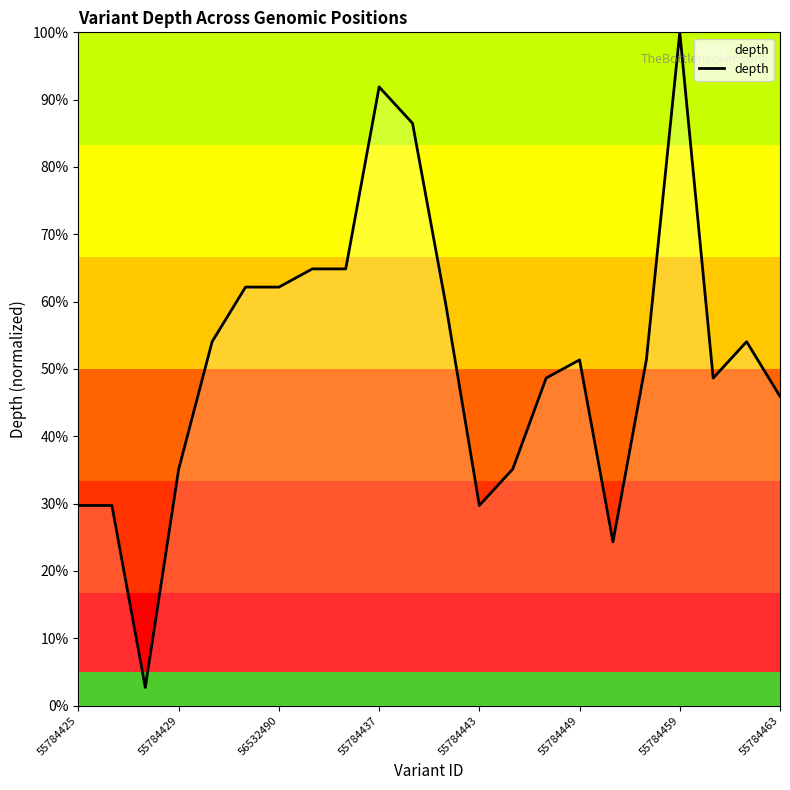

Is this an area chart (filled region under the line)?

No